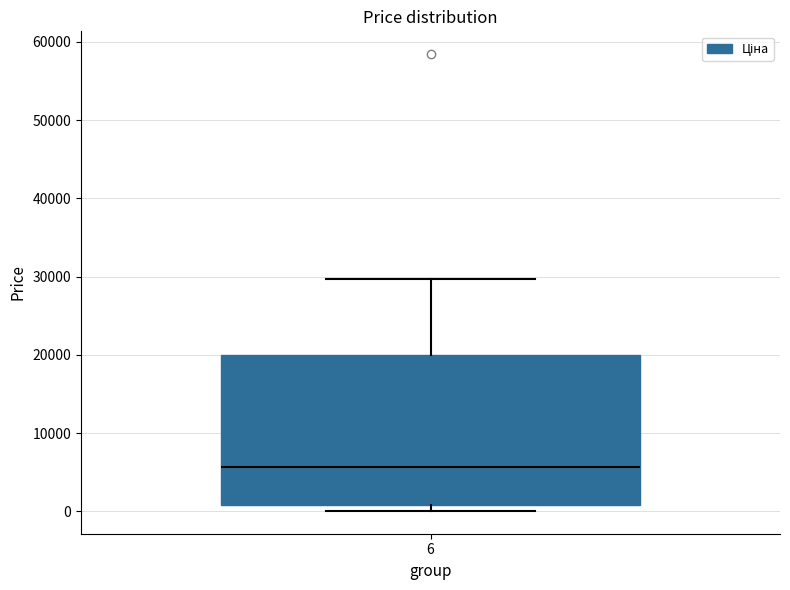

Read this box plot against the y-axis: the position of the median line, the range covered by the box, and the ends of both whiskers. The values are not printed on the chart, so give them approximately, as read against the axis.

median 6000, box 1000 to 20000, whiskers 0 to 30000